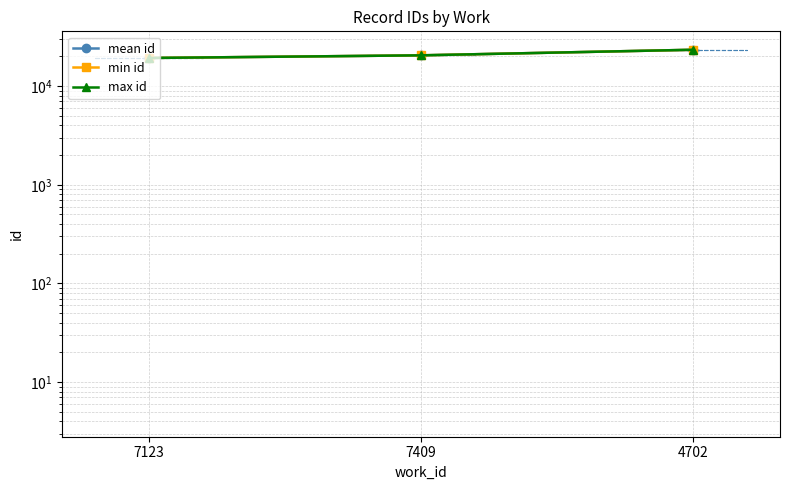

The mean id series shows 19304.0 at 7123. True or false?

True